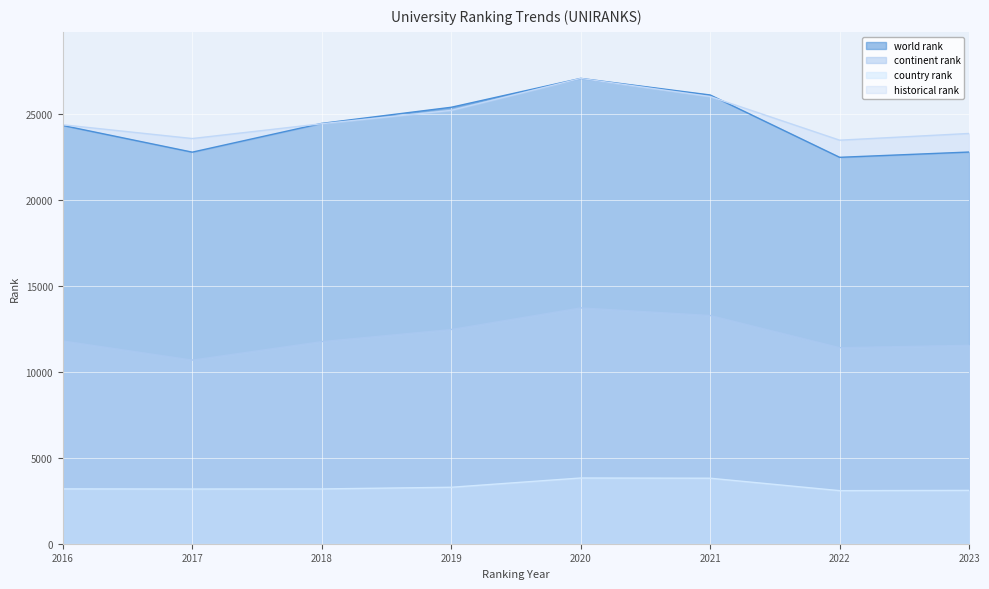

At which category is the sum across all series the highest?

2020